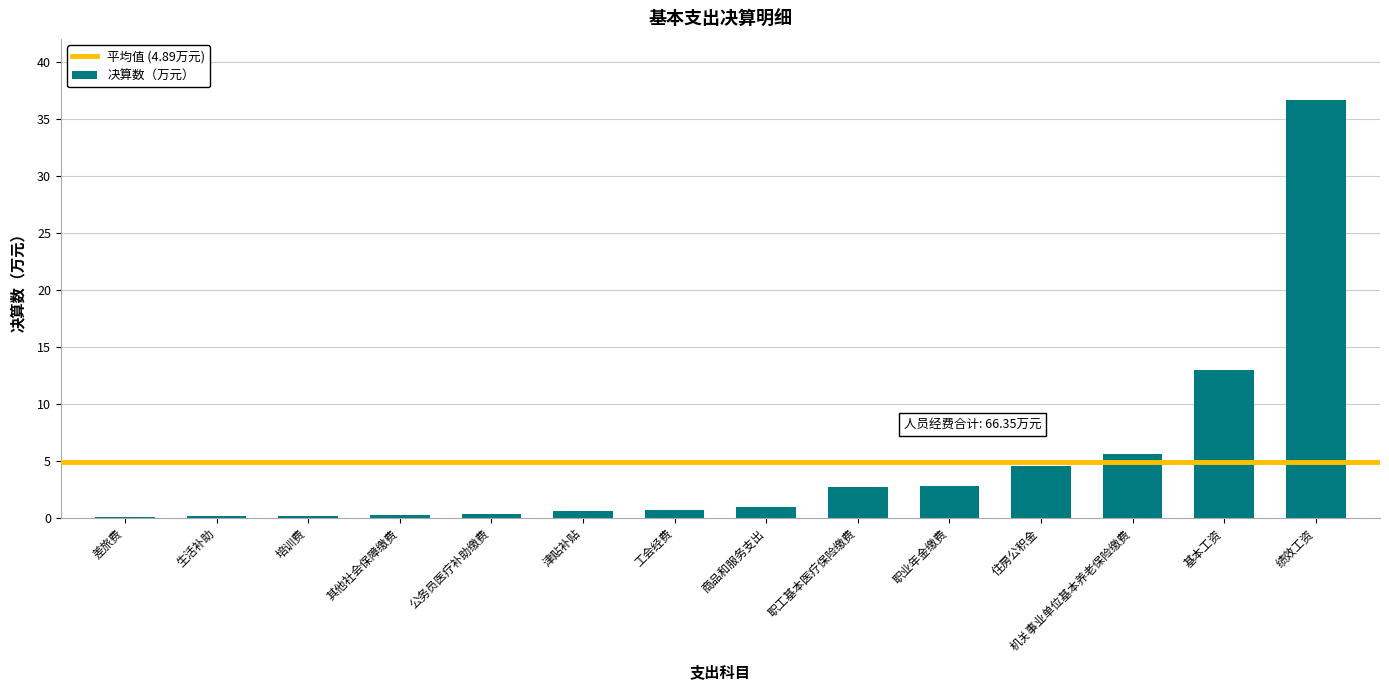

Which category has the highest value across all series?

绩效工资